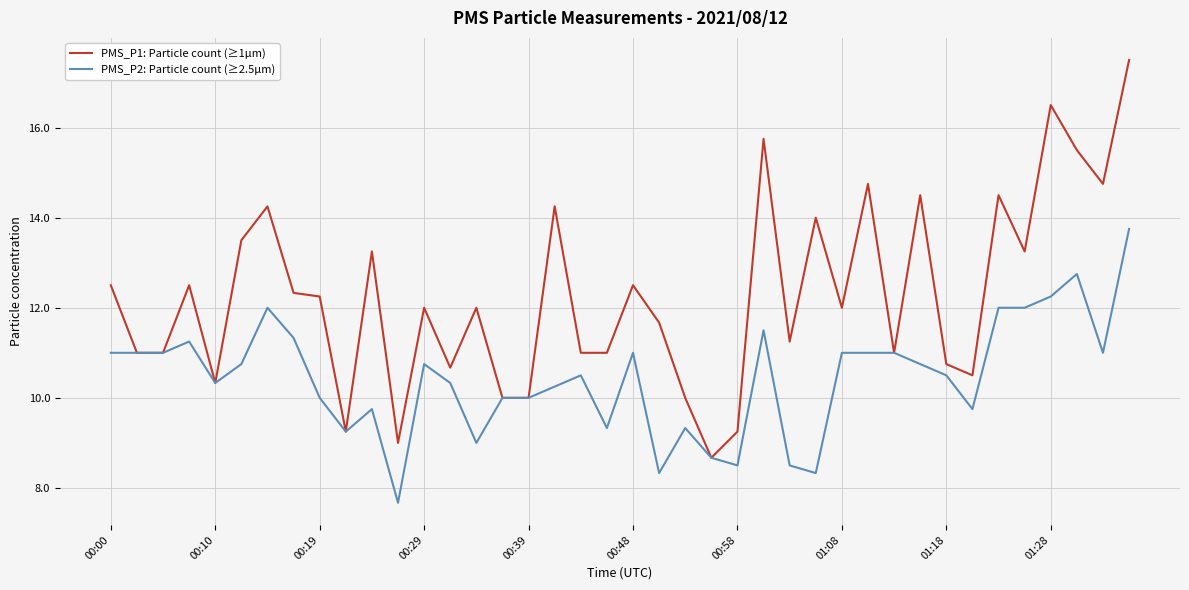

Does the chart have visible grid lines?

Yes